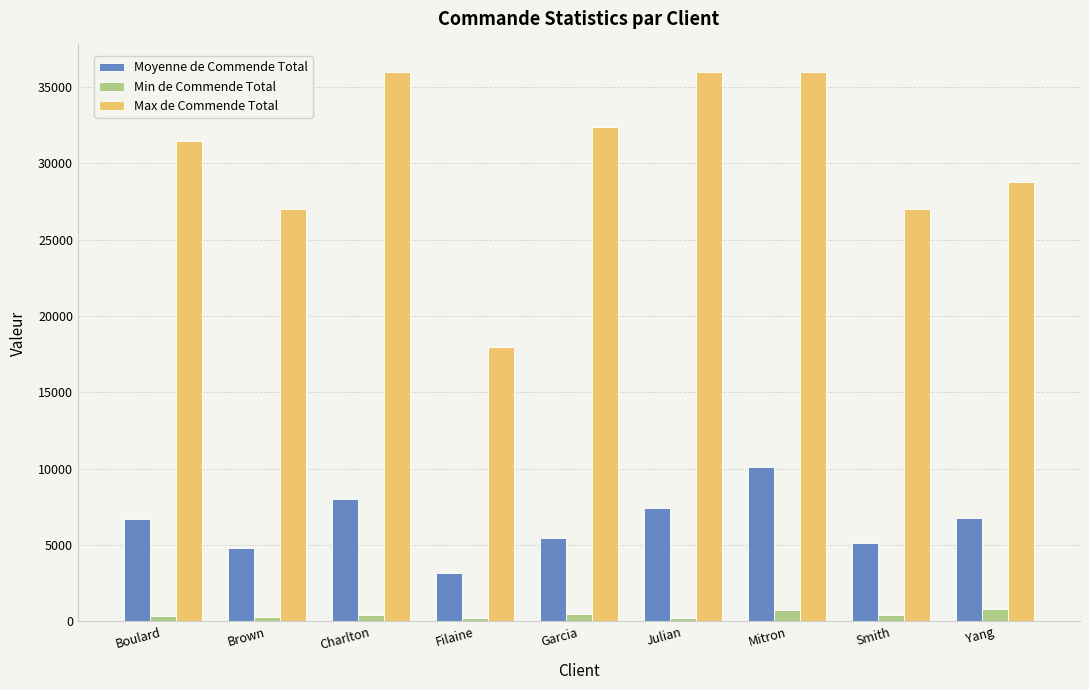

How many groups of bars are there?

9